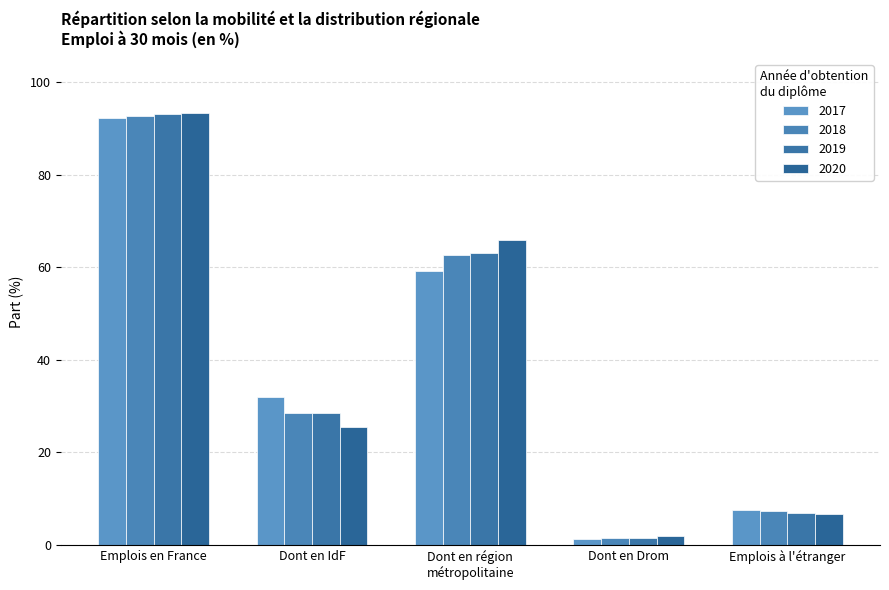

What is the lowest value of the 2017 series?

1.2